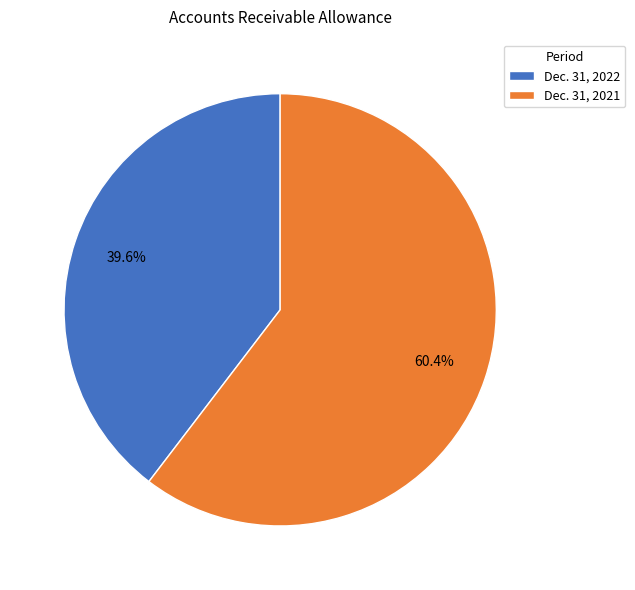

Count the number of slices in the pie.

2